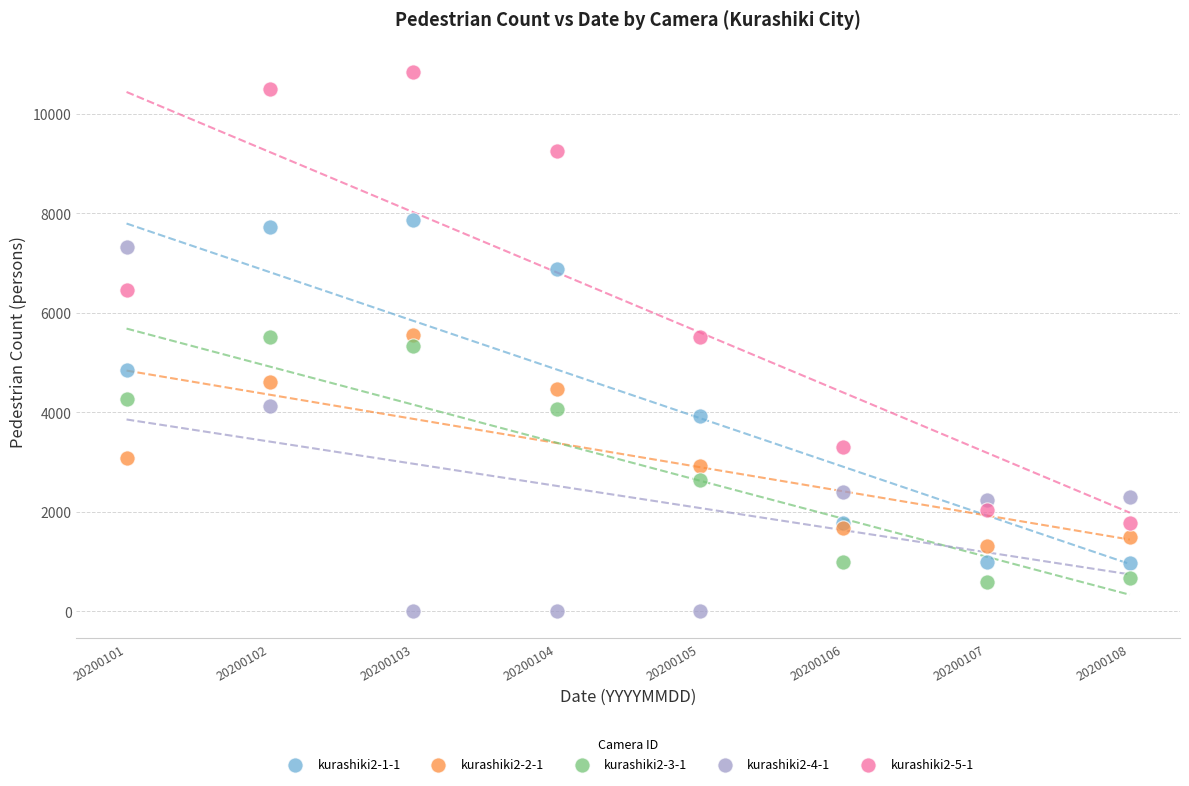

Which series has the widest spread of Y values?

kurashiki2-5-1